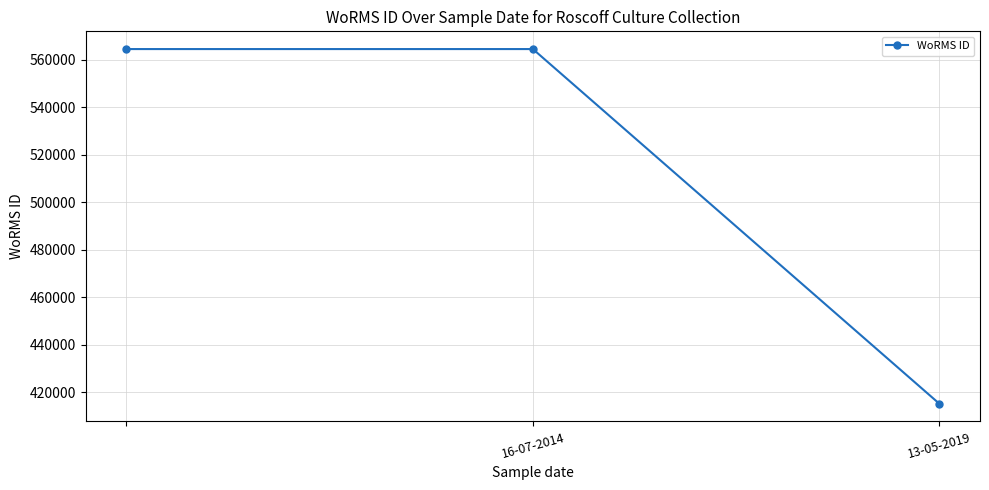

What is the greatest value displayed?

564479